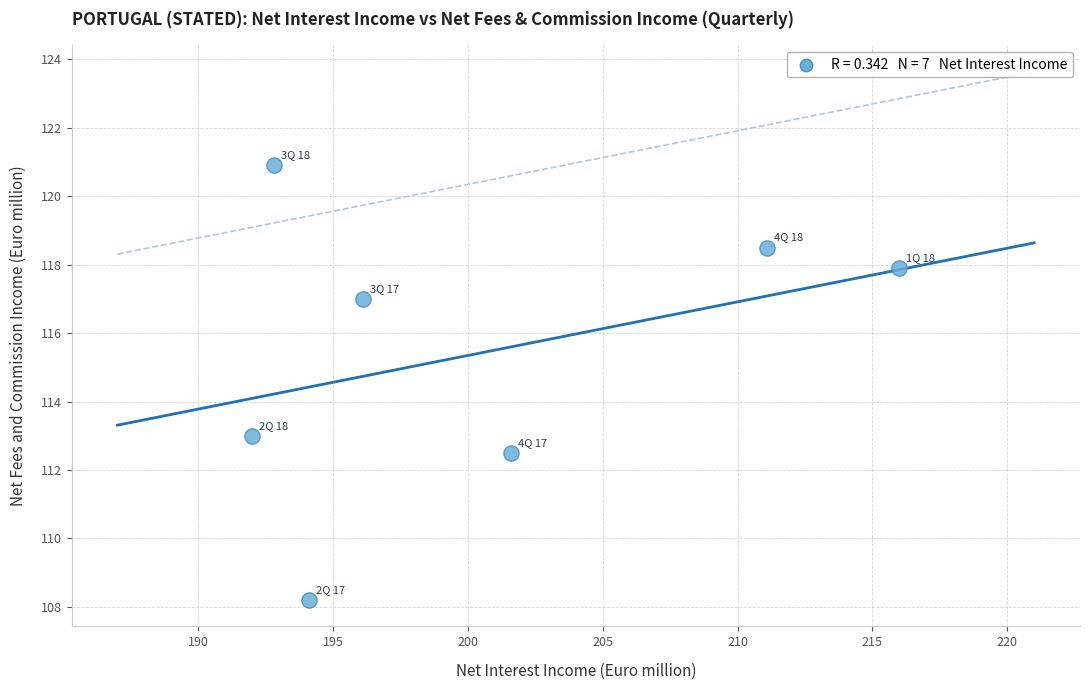

What Y value in the scatter plot is closest to 114?

113.0